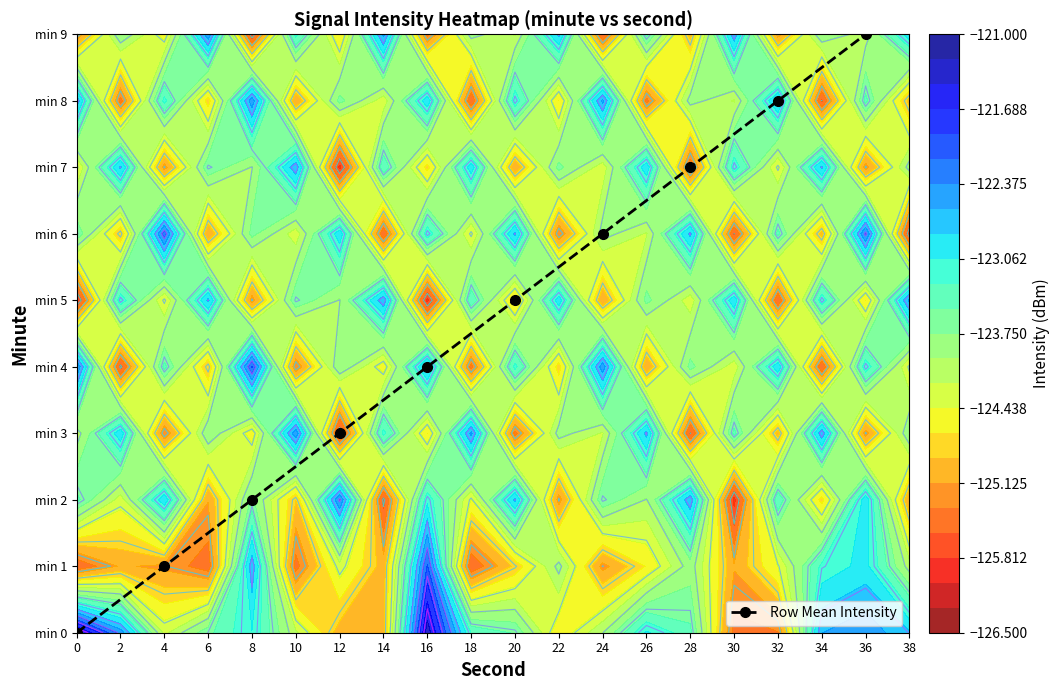

How many values exceed 5?

4